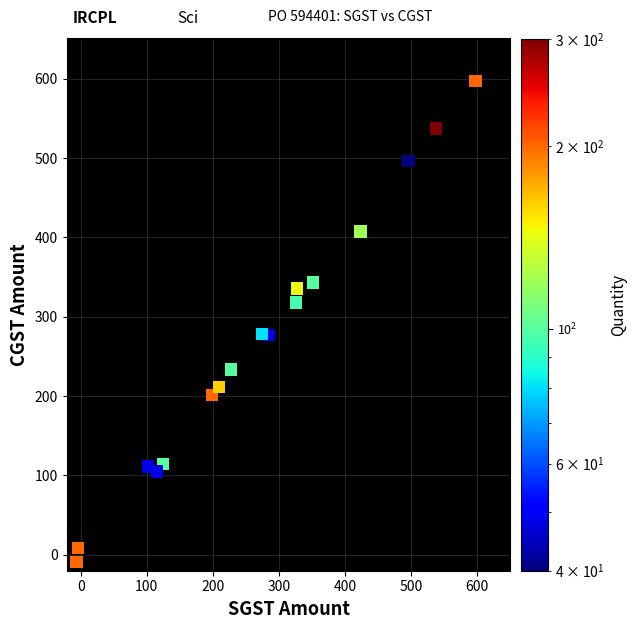

What is the range of Y values (max minus min)?

605.6